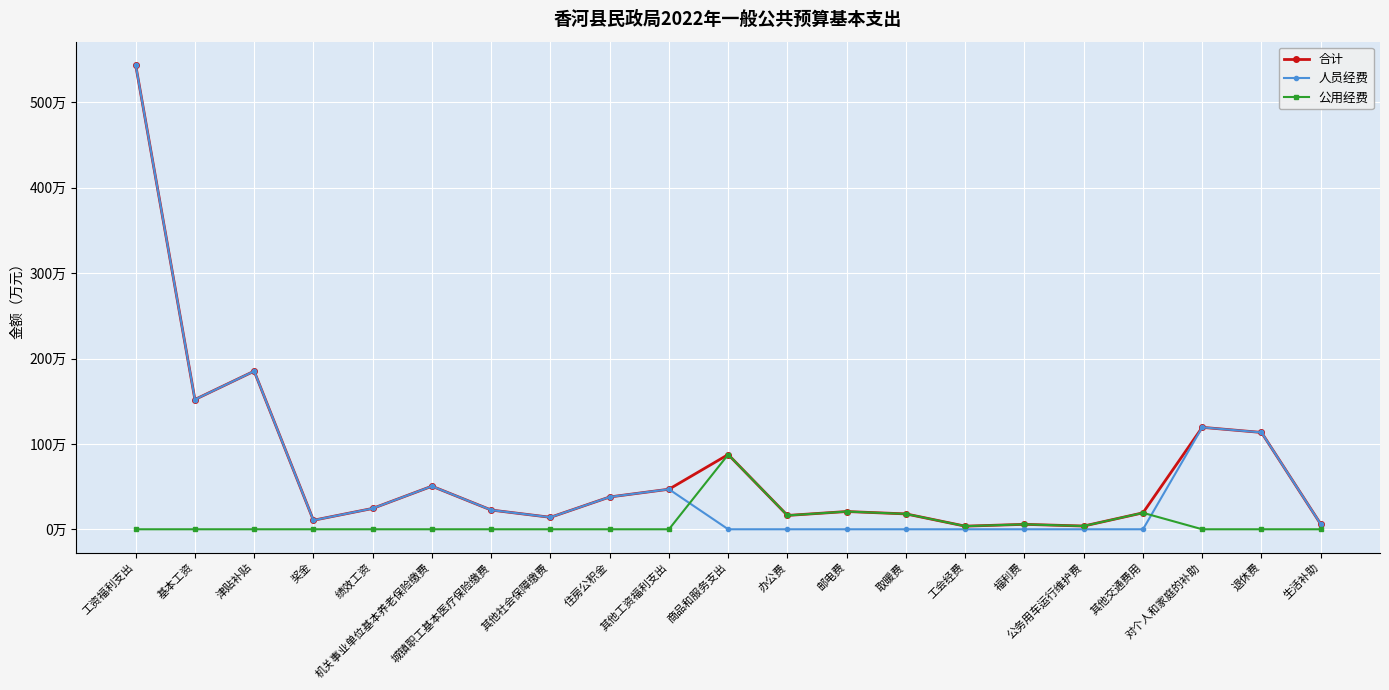

What are all the series names shown in the legend?

合计, 人员经费, 公用经费